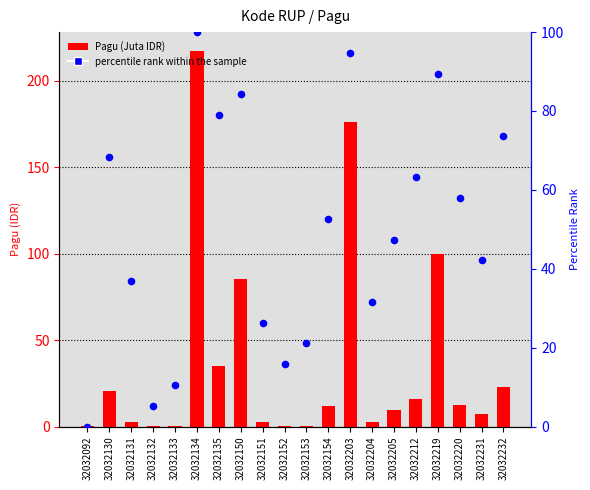

At which category is the sum across all series the highest?

32032134